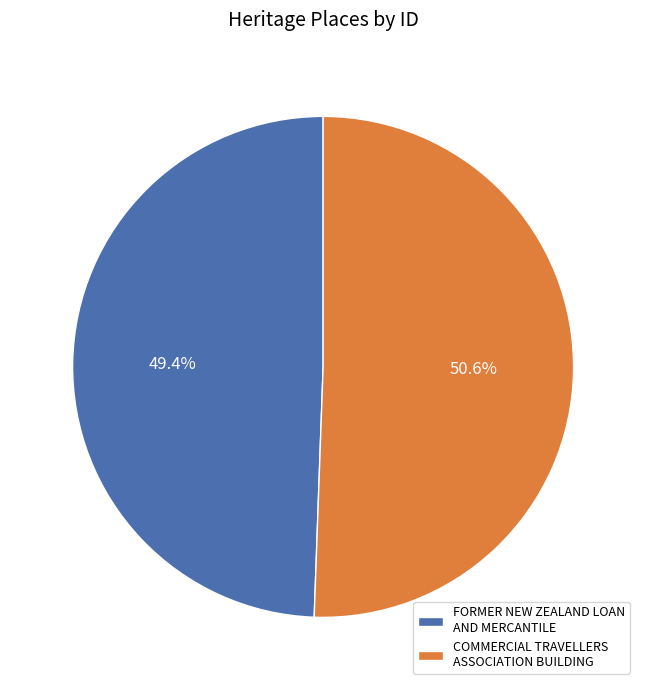

The COMMERCIAL TRAVELLERS ASSOCIATION BUILDING slice represents 65% of the pie. True or false?

False